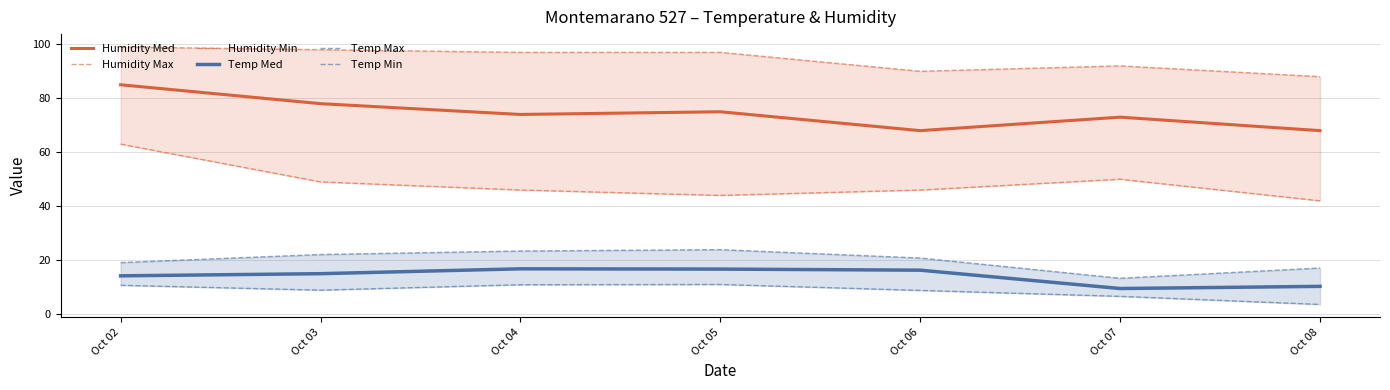

What is the difference between the maximum and minimum values in the Temp Med series?

7.3